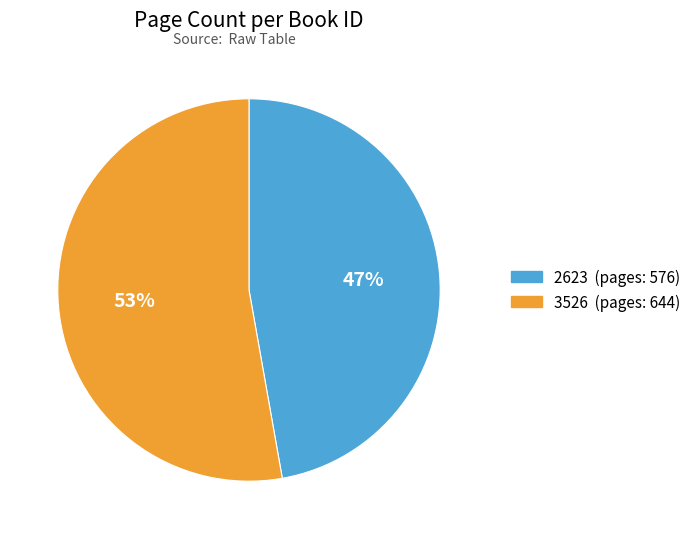

To the nearest percent, what portion does 2623 represent?

47%